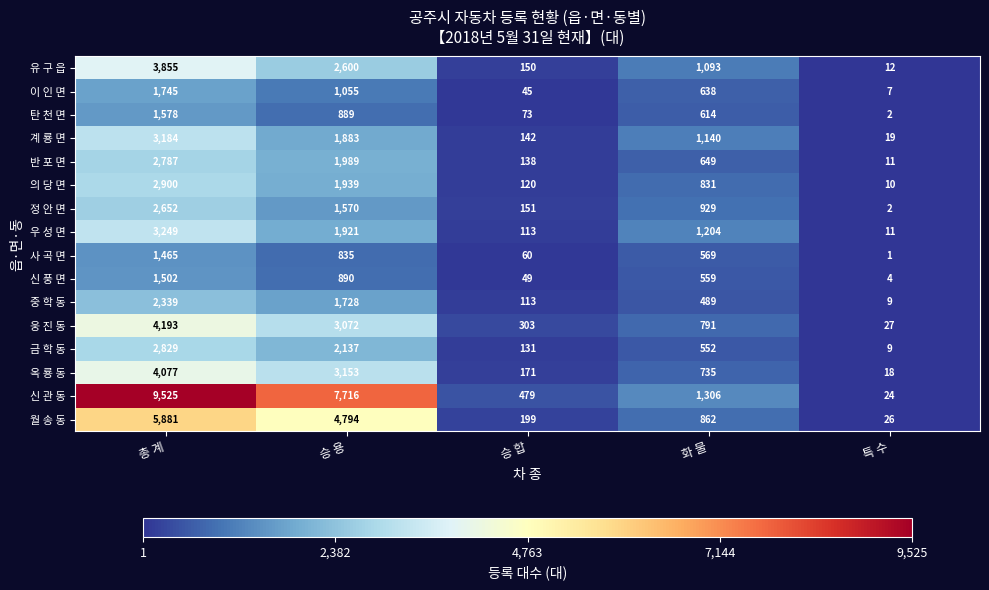

Which series has the largest range (max minus min)?

신 관 동